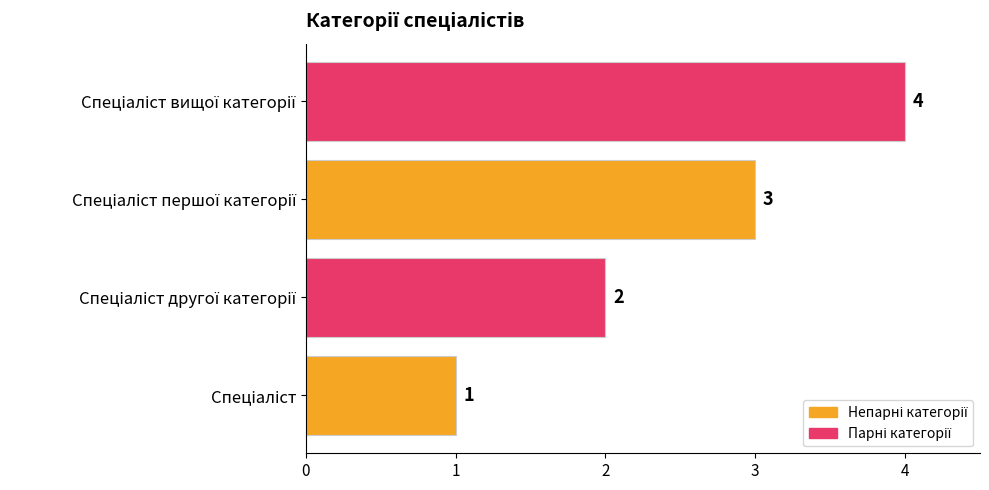

What is the sum of all values?

10